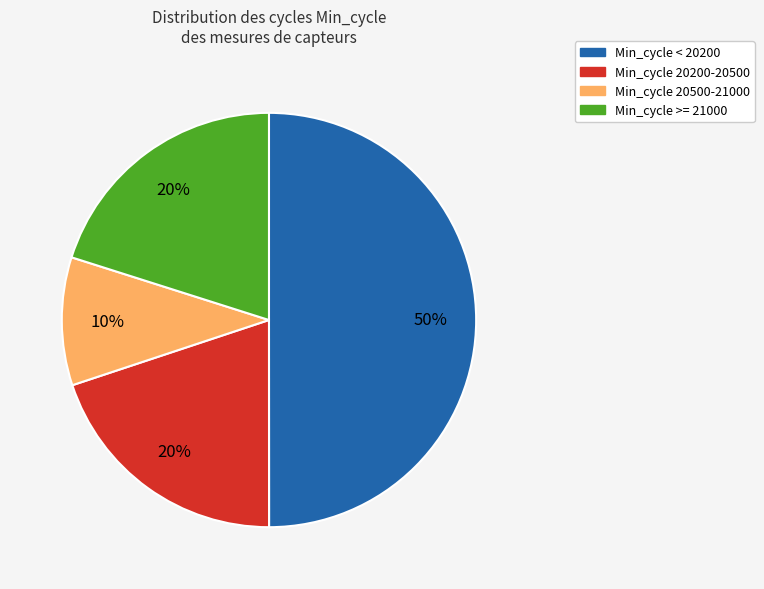

To the nearest percent, what is the average slice percentage?

25%